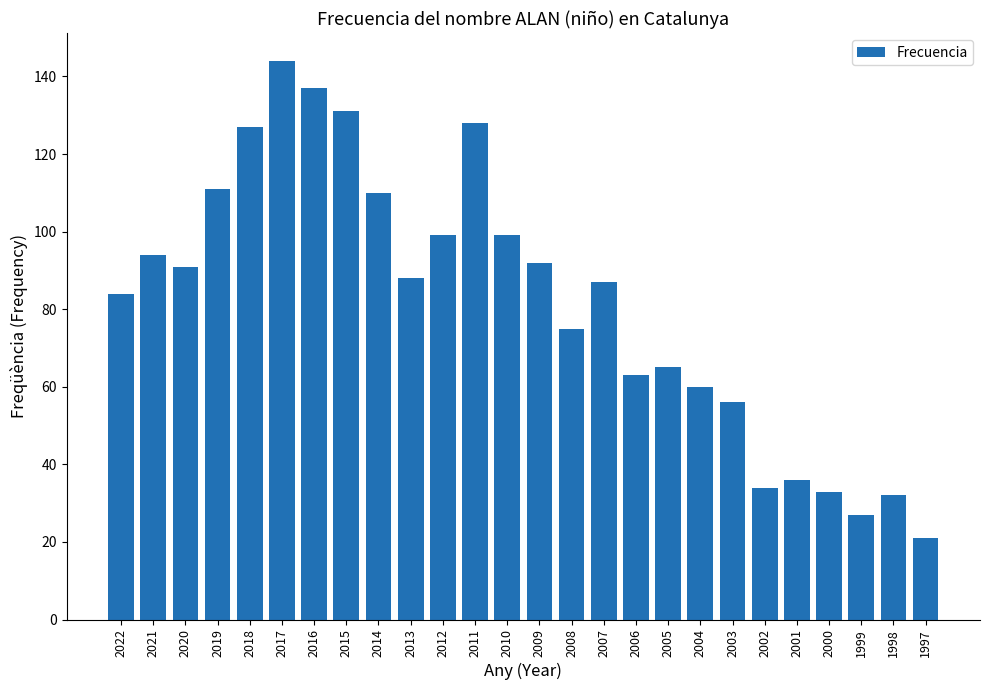

What is the smallest value displayed?

21